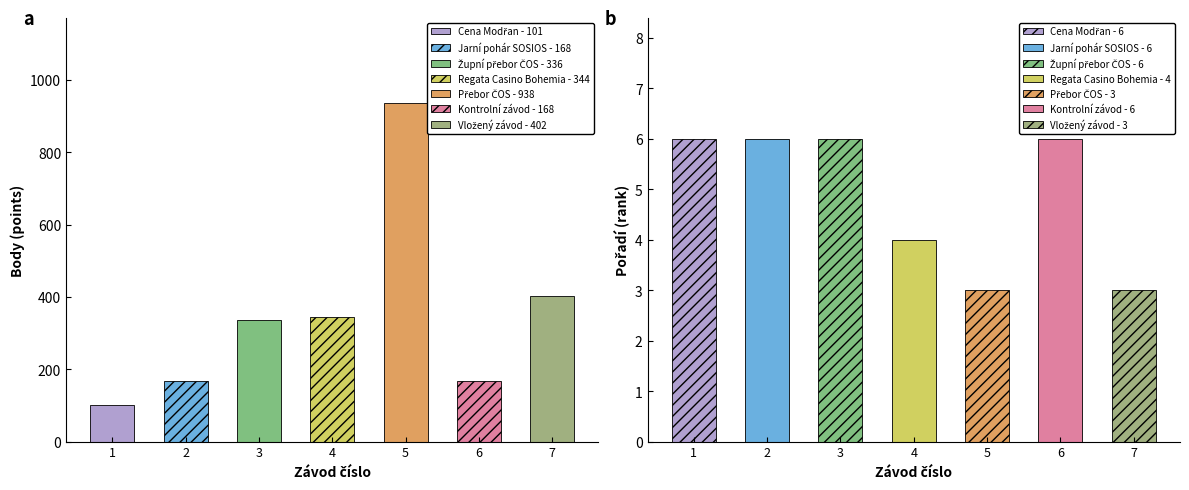

Where is Pořadí nearest to the value 4?

Regata Casino Bohemia